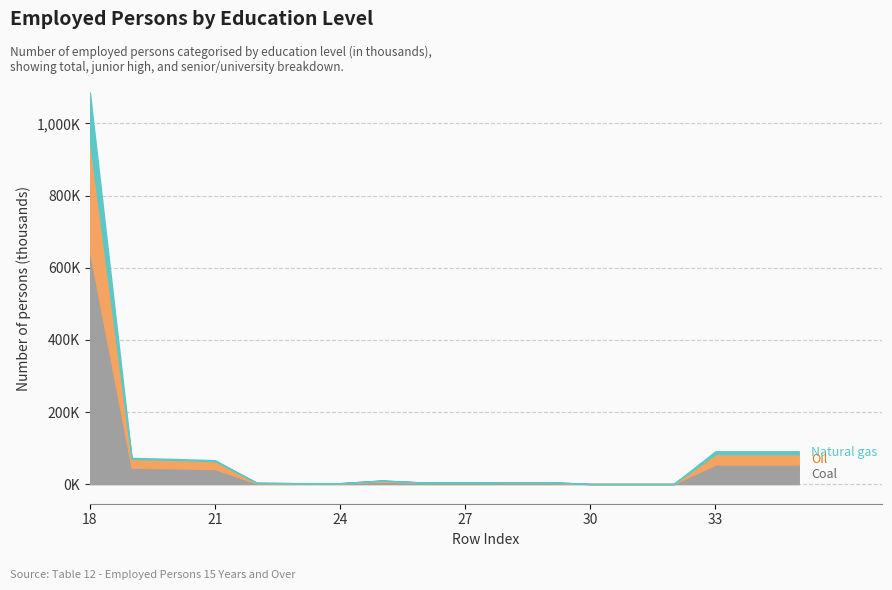

True or false: Oil and Natural gas cross at least once.

False